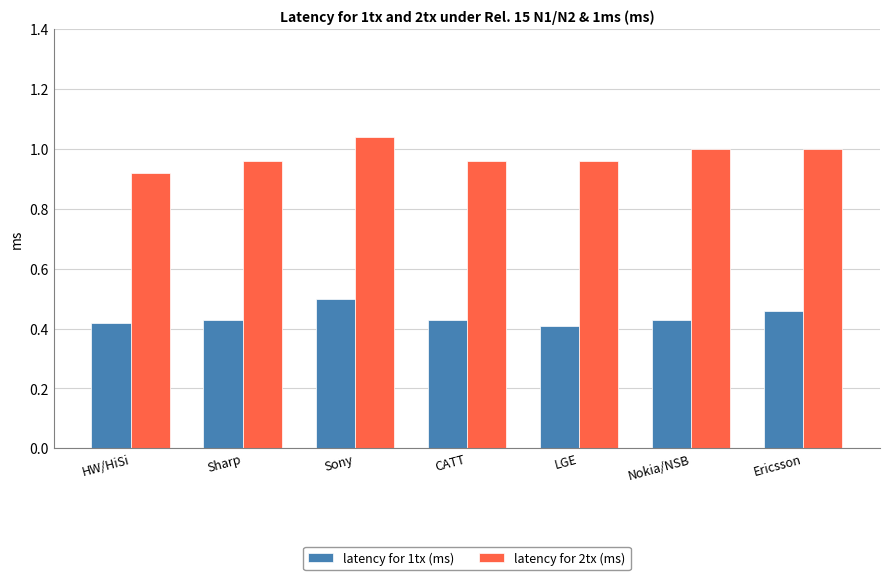

What is the total value across all series at Ericsson?

1.5